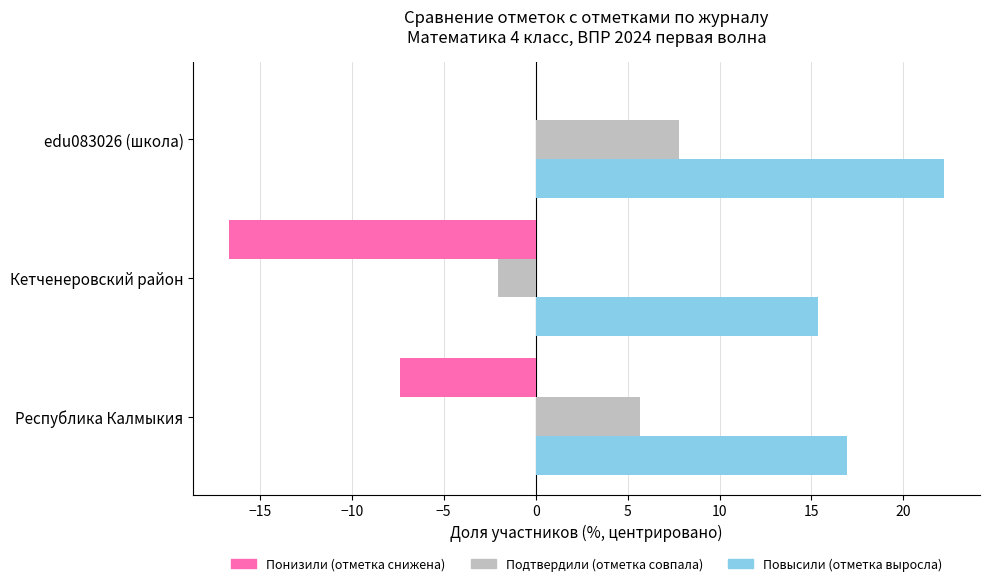

What is the sum of all Понизили (отметка снижена) values?

-24.1